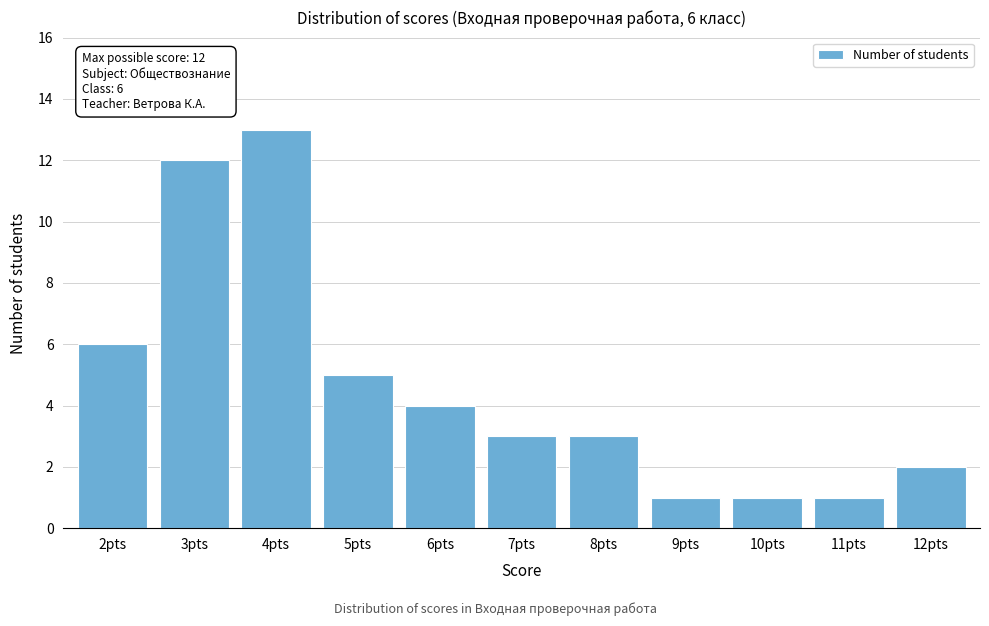

Reading left to right, list all the values displayed in this chart.

2pts=6	3pts=12	4pts=13	5pts=5	6pts=4	7pts=3	8pts=3	9pts=1	10pts=1	11pts=1	12pts=2